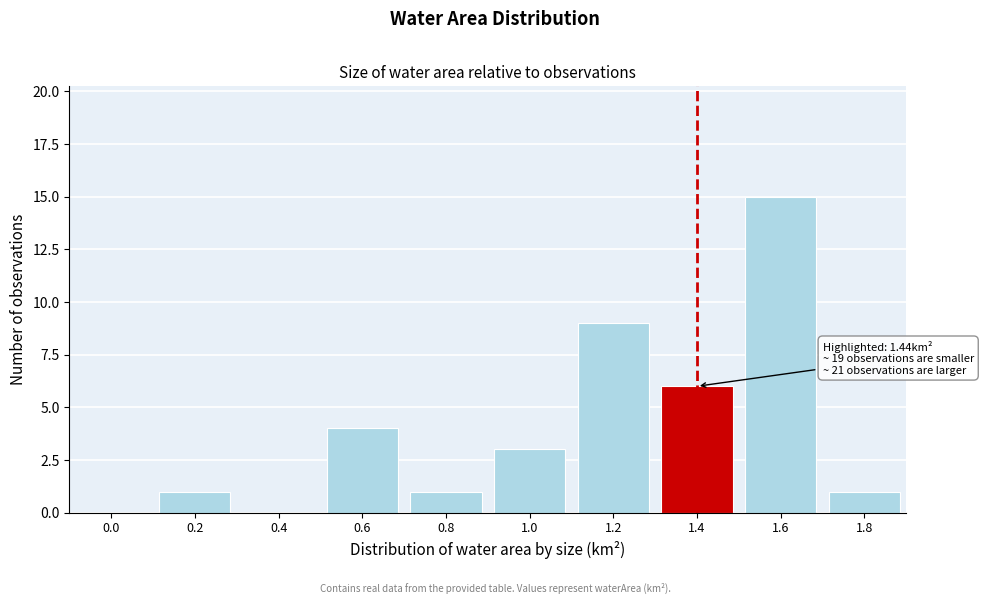

Reading right to left, extract all data points from this chart.

1.8=1	1.6=15	1.4=6	1.2=9	1.0=3	0.8=1	0.6=4	0.4=0	0.2=1	0.0=0